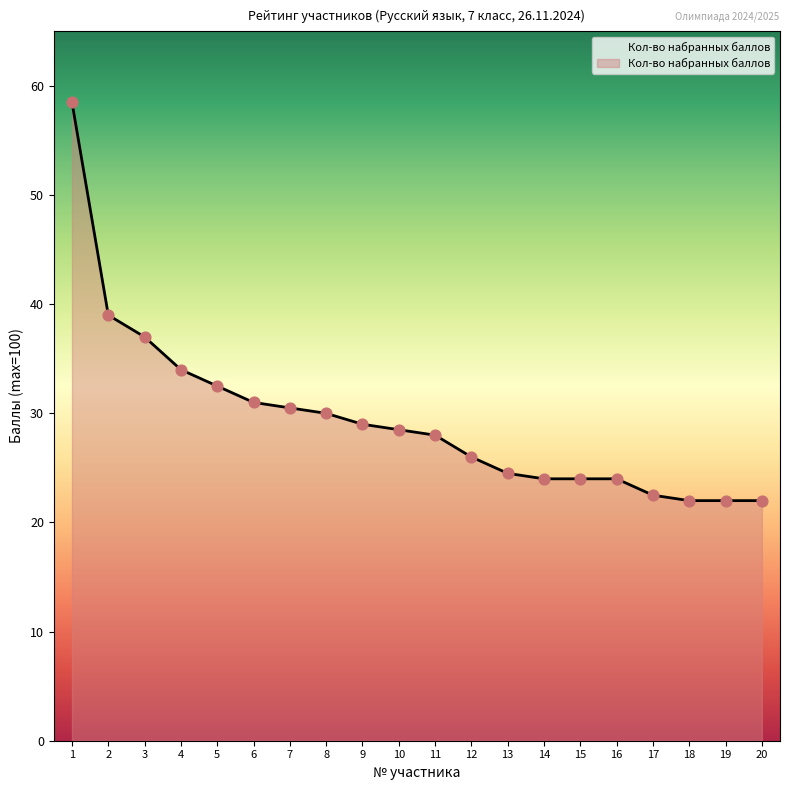

What is the change in value from 11 to 12?

-2.0